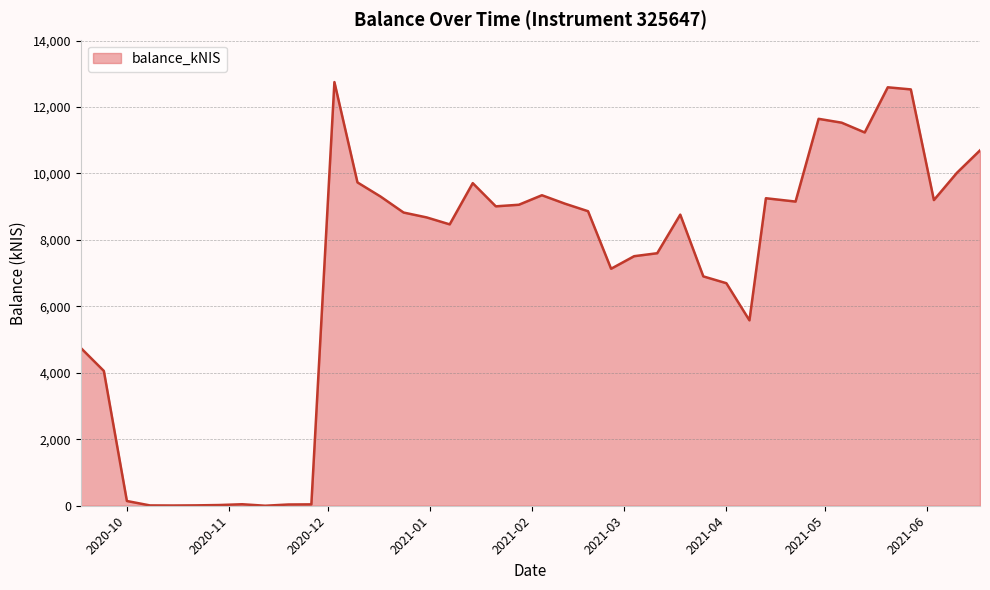

What is the difference between the maximum and minimum values?

12750.5